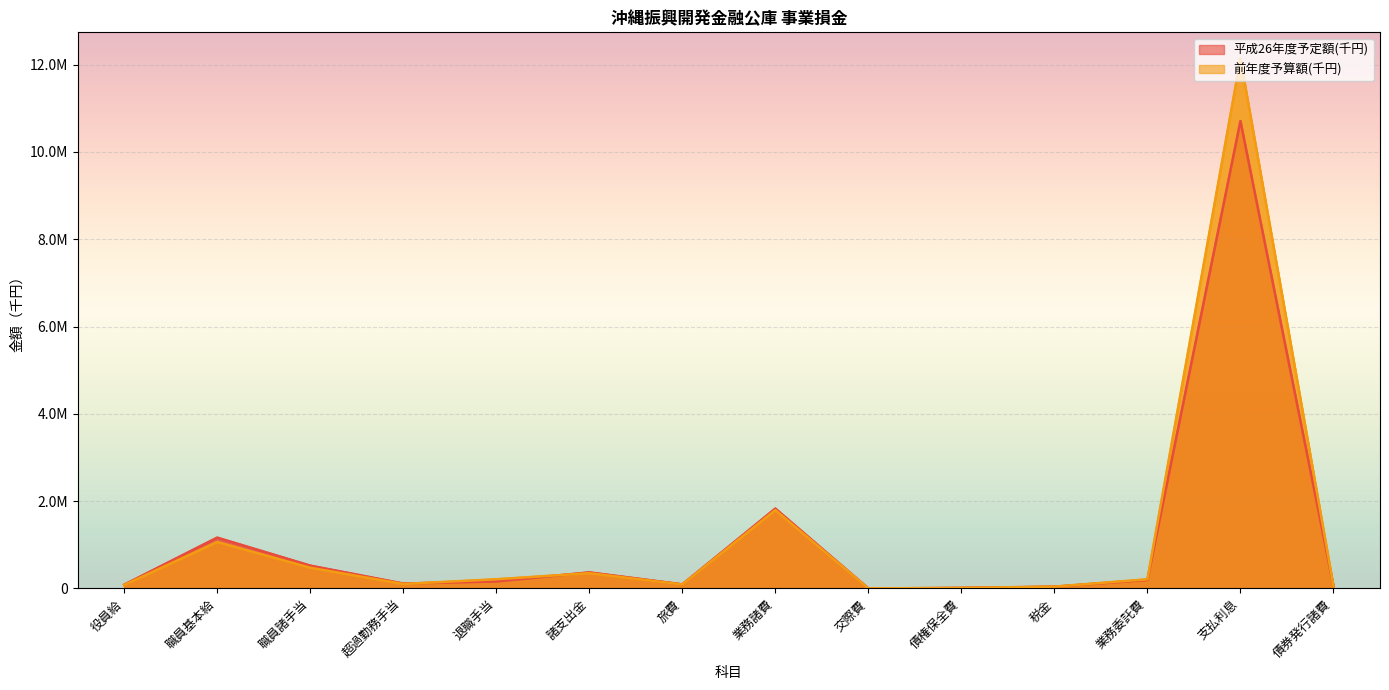

Which label corresponds to the smallest value in the chart?

交際費